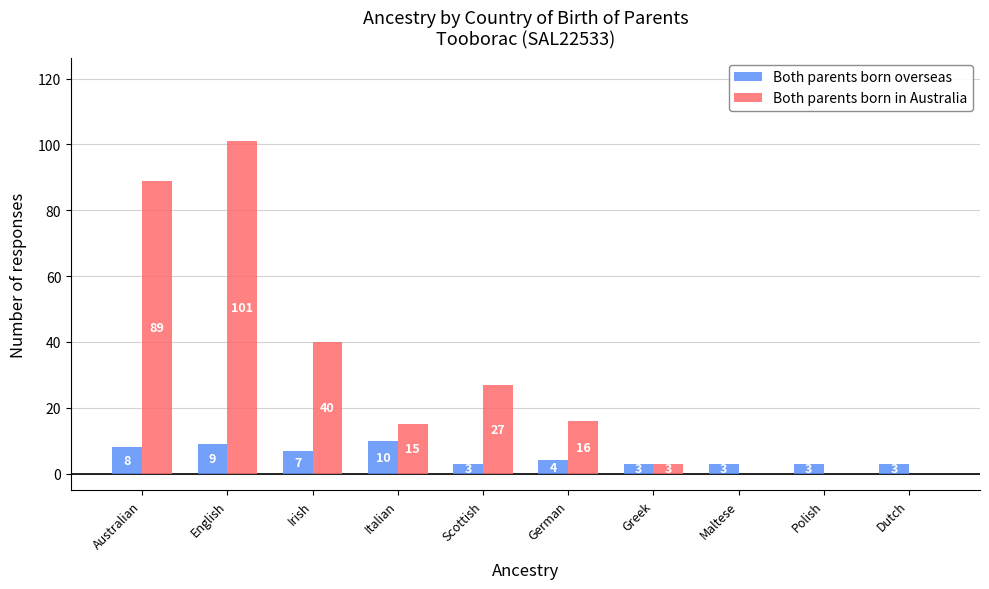

Reading left to right, extract all data points from this chart.

Both parents born overseas: 8	9	7	10	3	4	3	3	3	3
Both parents born in Australia: 89	101	40	15	27	16	3	0	0	0